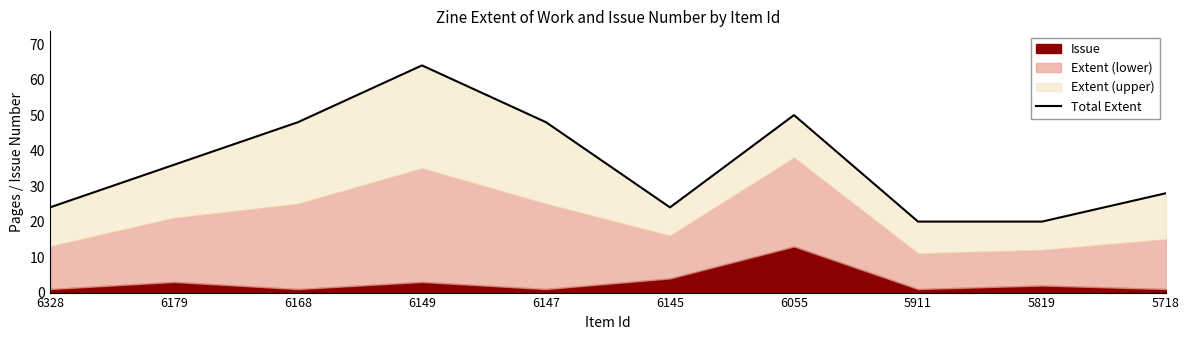

How many lines are shown in the chart?

1